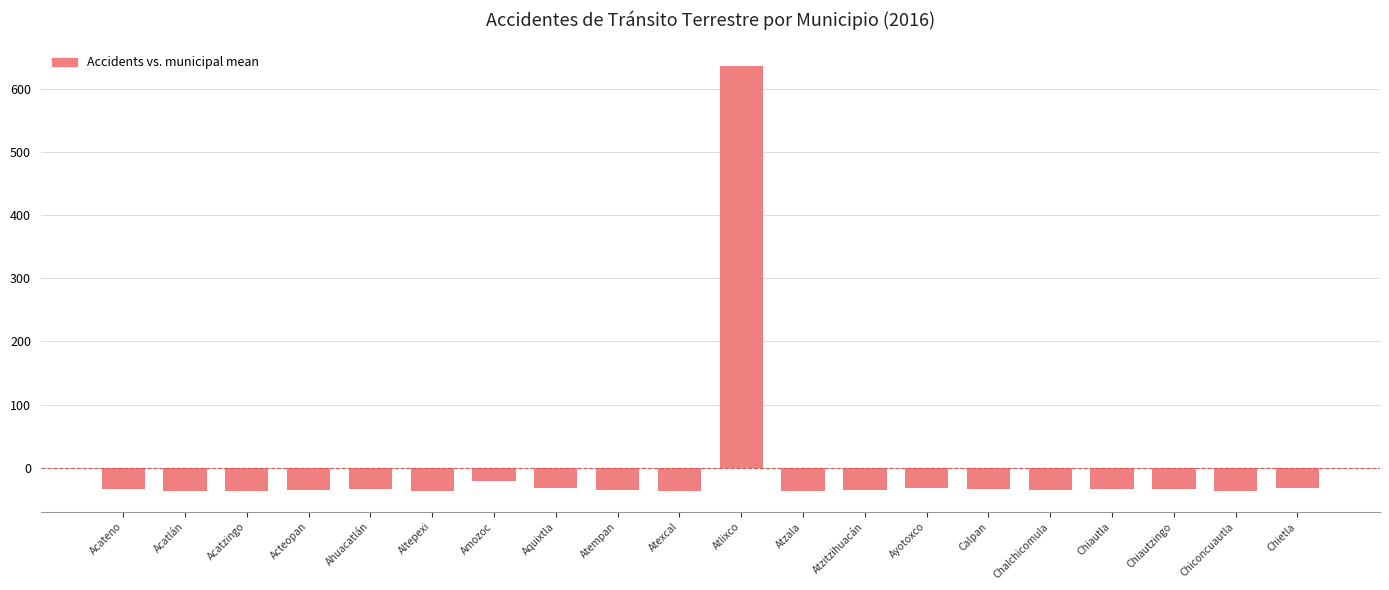

Read the value at Chiautla.

-32.9